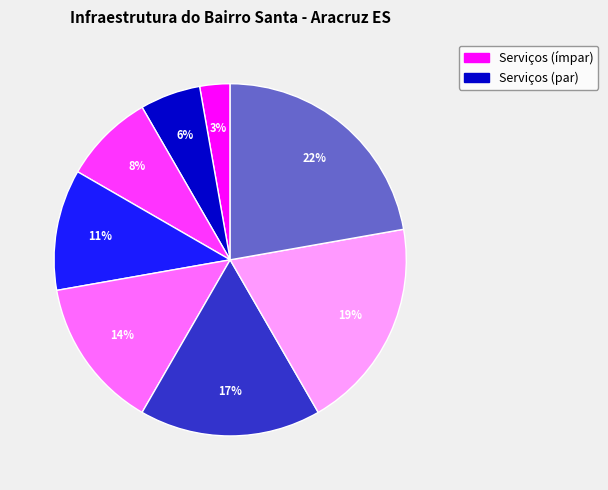

Is there any slice that represents more than half of the pie?

No